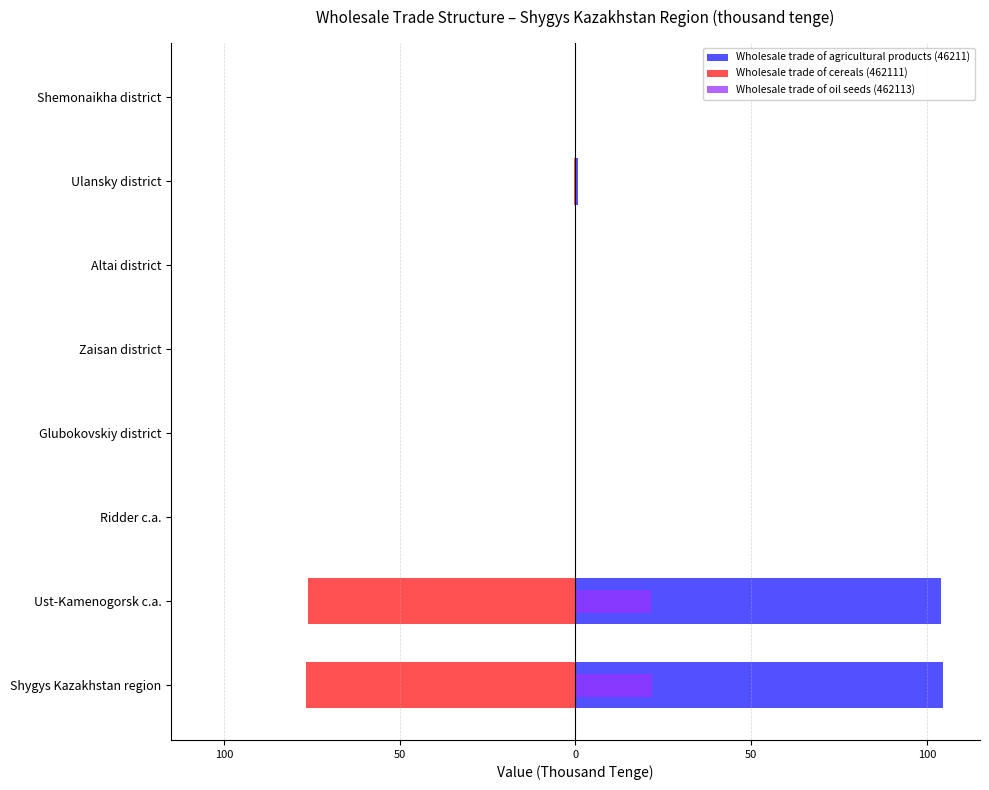

Which series has the largest range (max minus min)?

Wholesale trade of agricultural products (46211)